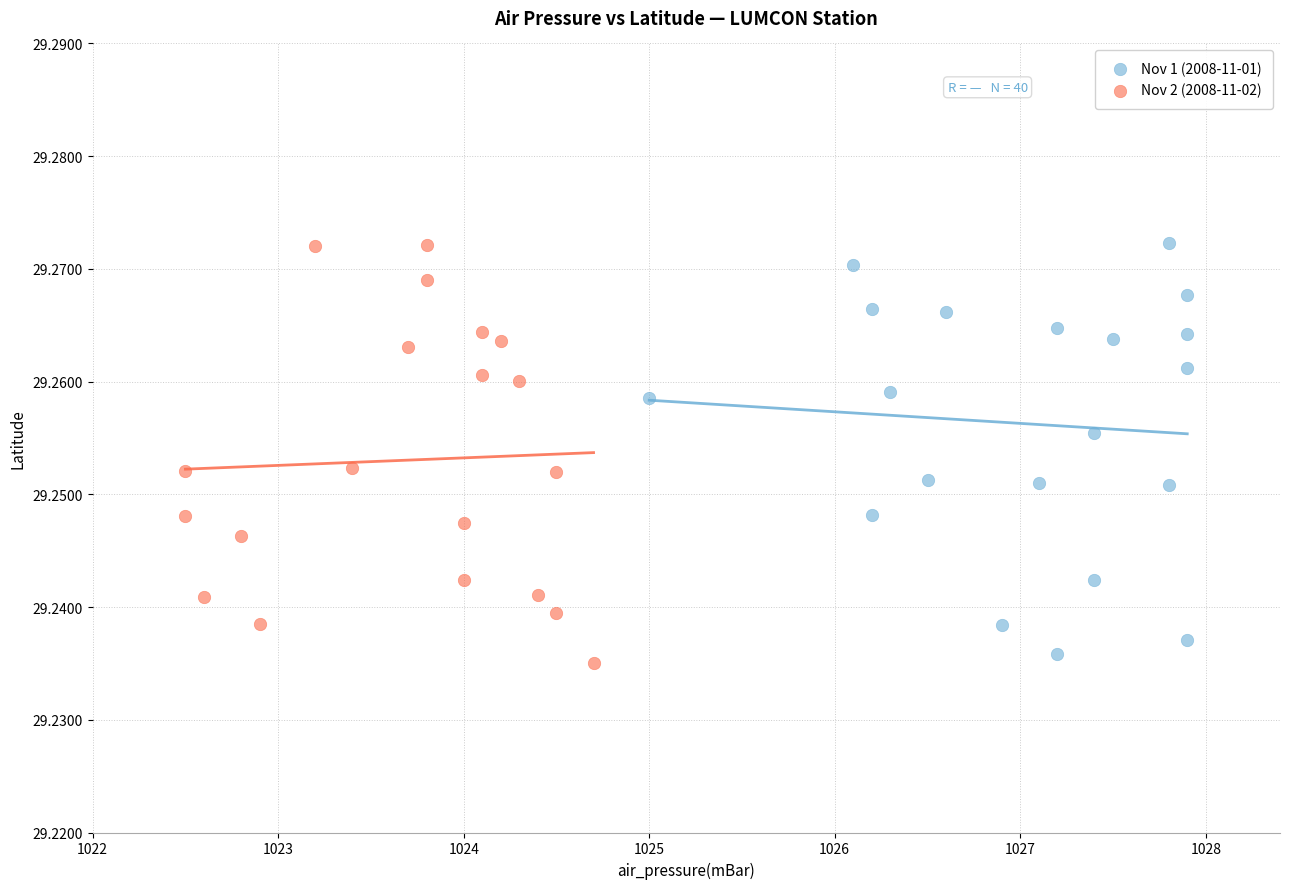

Which series contains the lowest Y value?

Nov 2 (2008-11-02)